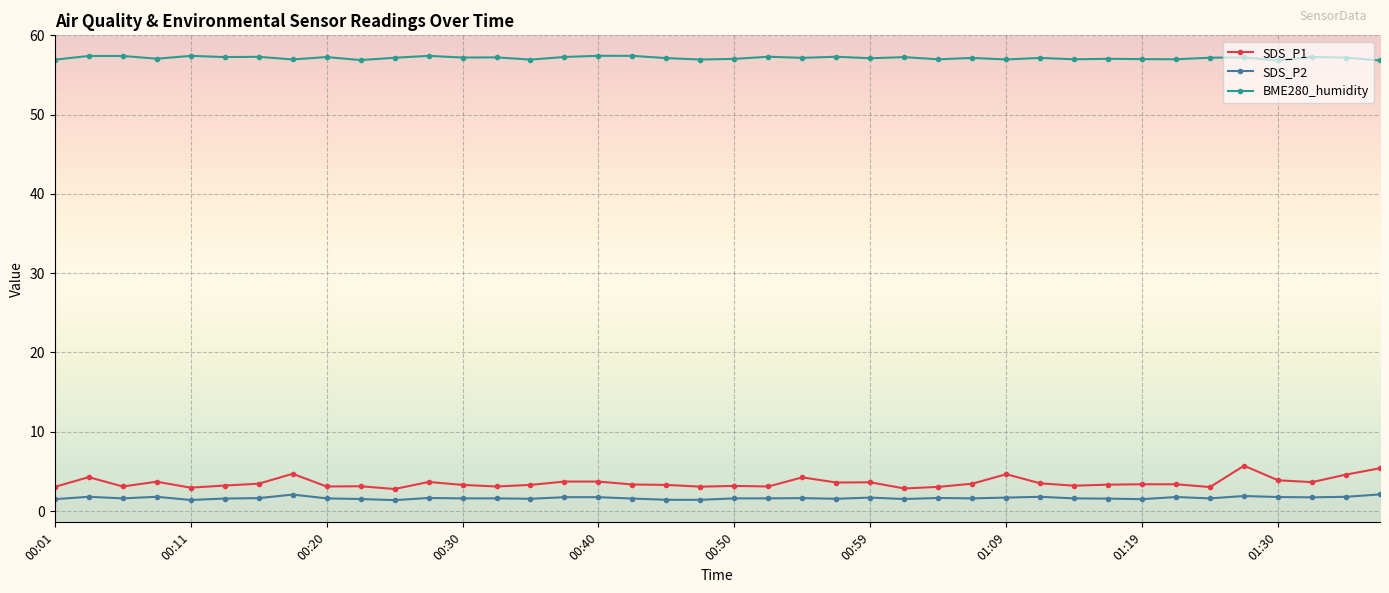

What is the minimum value for BME280_humidity?

56.8